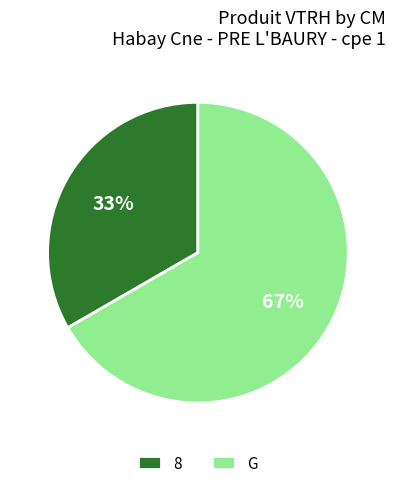

The G slice represents 67% of the pie. True or false?

True